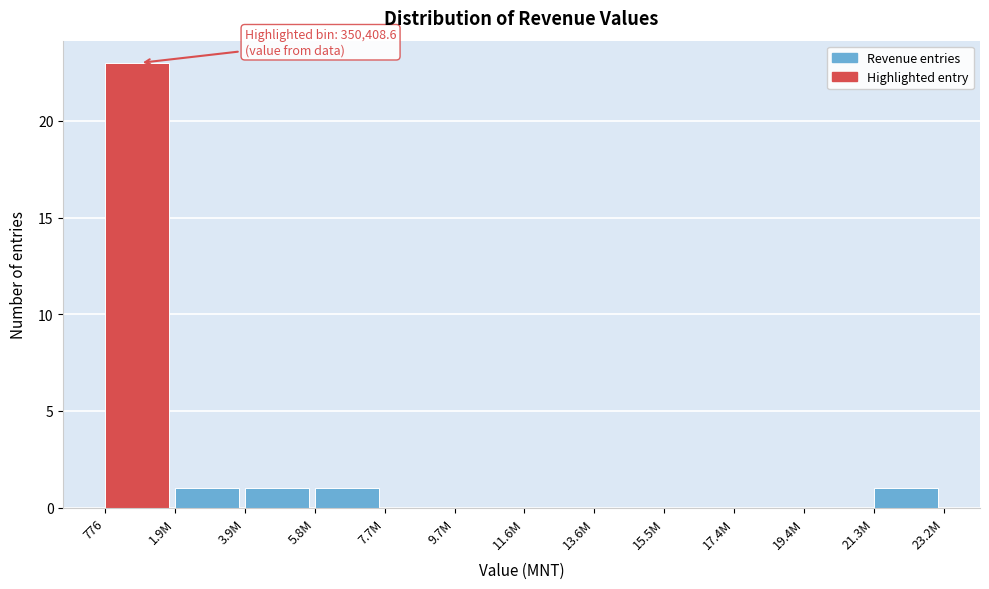

Reading left to right, transcribe all the data shown in this chart.

776=23	1.9M=1	3.9M=1	5.8M=1	7.7M=0	9.7M=0	11.6M=0	13.6M=0	15.5M=0	17.4M=0	19.4M=0	21.3M=1